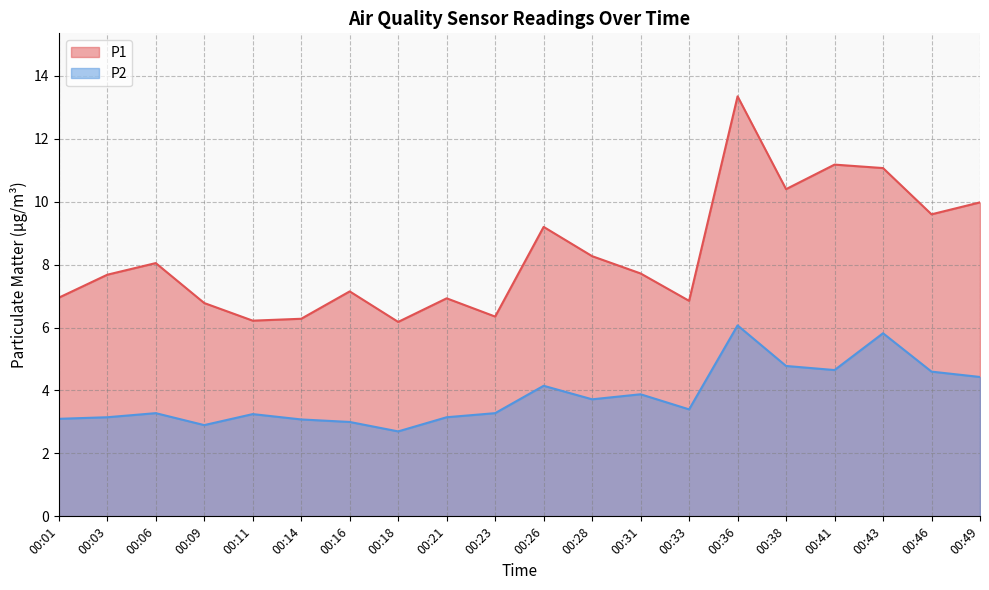

Reading right to left, transcribe all the data shown in this chart.

P1: 00:49=10.0	00:46=9.6	00:43=11.1	00:41=11.2	00:38=10.4	00:36=13.3	00:33=6.8	00:31=7.7	00:28=8.3	00:26=9.2	00:23=6.3	00:21=6.9	00:18=6.2	00:16=7.2	00:14=6.3	00:11=6.2	00:09=6.8	00:06=8.1	00:03=7.7	00:01=7.0
P2: 00:49=4.4	00:46=4.6	00:43=5.8	00:41=4.7	00:38=4.8	00:36=6.1	00:33=3.4	00:31=3.9	00:28=3.7	00:26=4.2	00:23=3.3	00:21=3.1	00:18=2.7	00:16=3.0	00:14=3.1	00:11=3.2	00:09=2.9	00:06=3.3	00:03=3.1	00:01=3.1